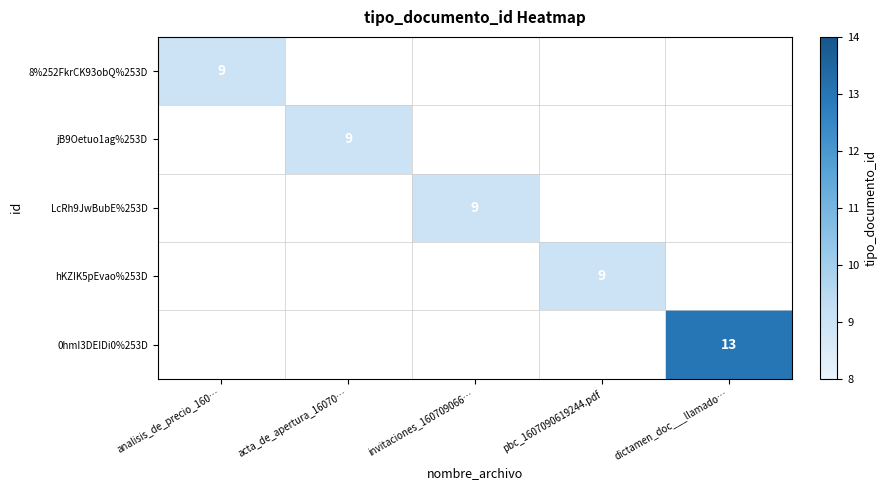

Is it true that 8%252FkrCK93obQ%253D equals 3.8 at analisis_de_precio_160…?

False